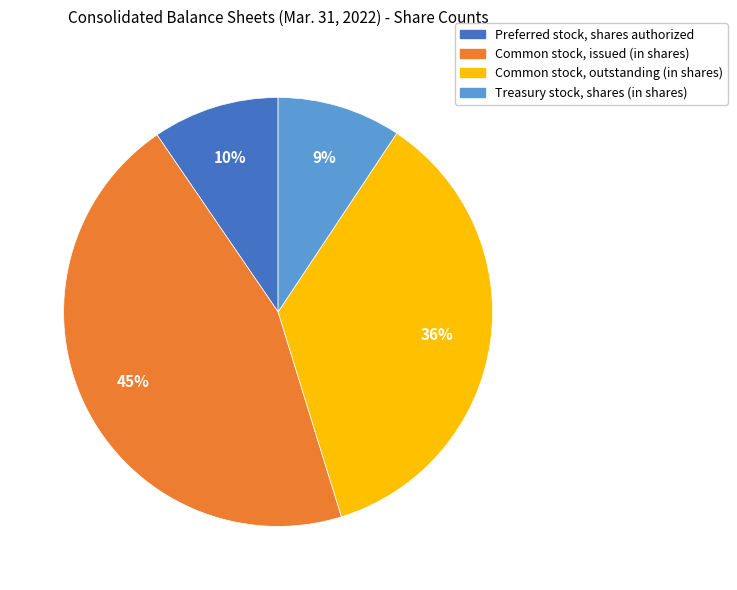

Combined, do Common stock, outstanding (in shares) and Preferred stock, shares authorized account for over 50%?

No